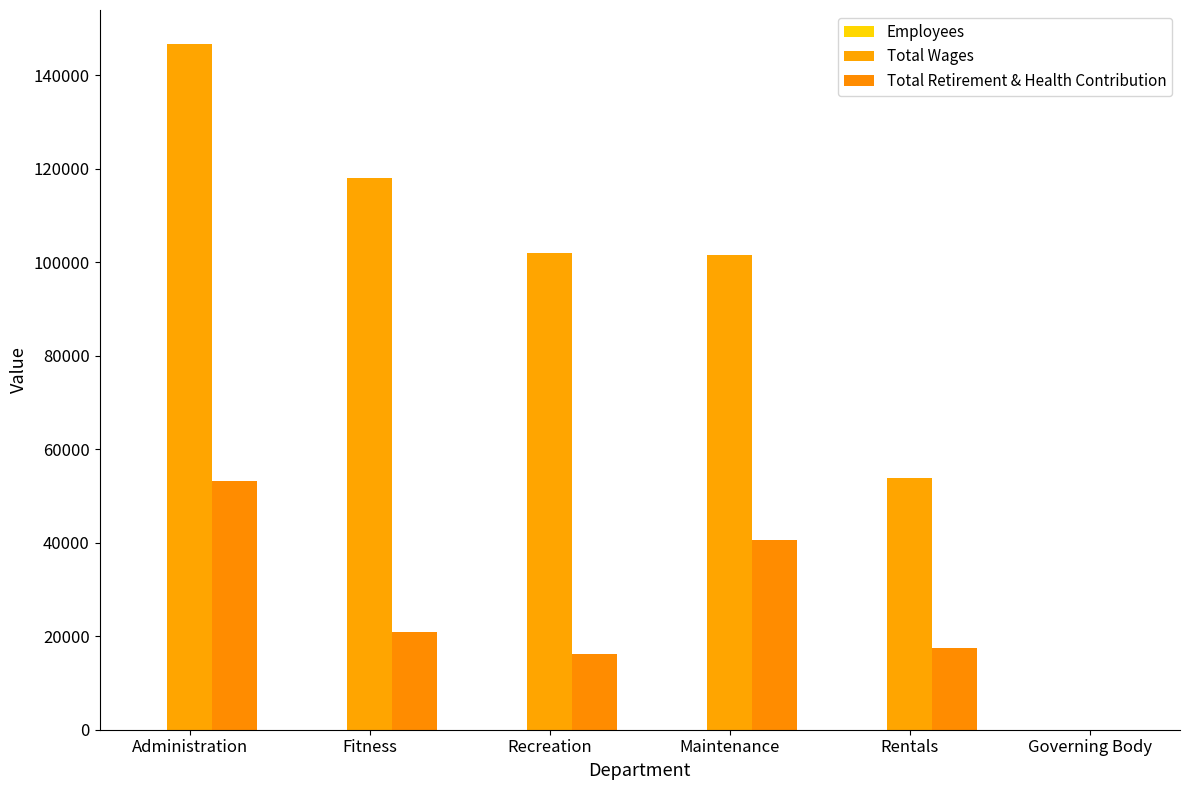

Count the number of categories in the chart.

6